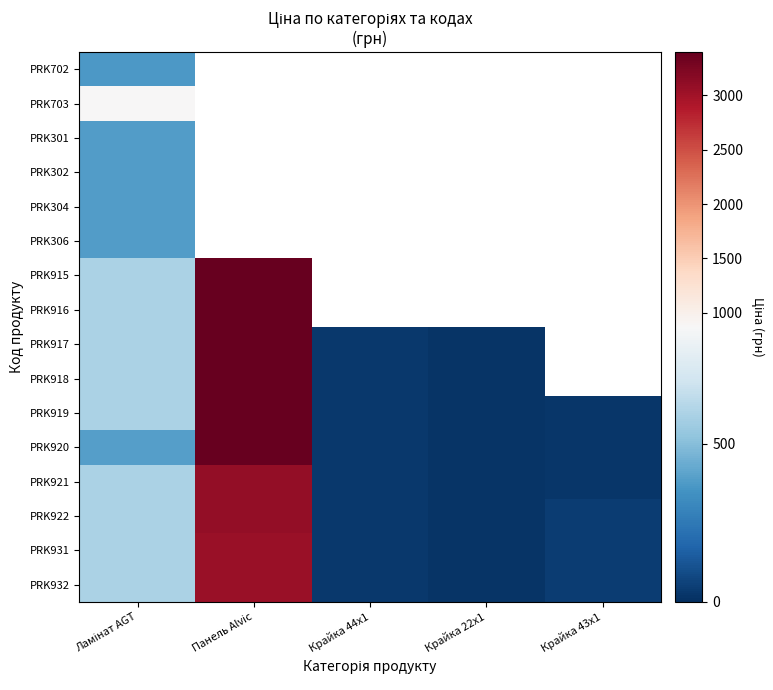

At Крайка 44x1, list the series in order from smallest to largest.

PRK932, PRK931, PRK922, PRK921, PRK920, PRK919, PRK918, PRK917, PRK916, PRK915, PRK306, PRK304, PRK302, PRK301, PRK703, PRK702